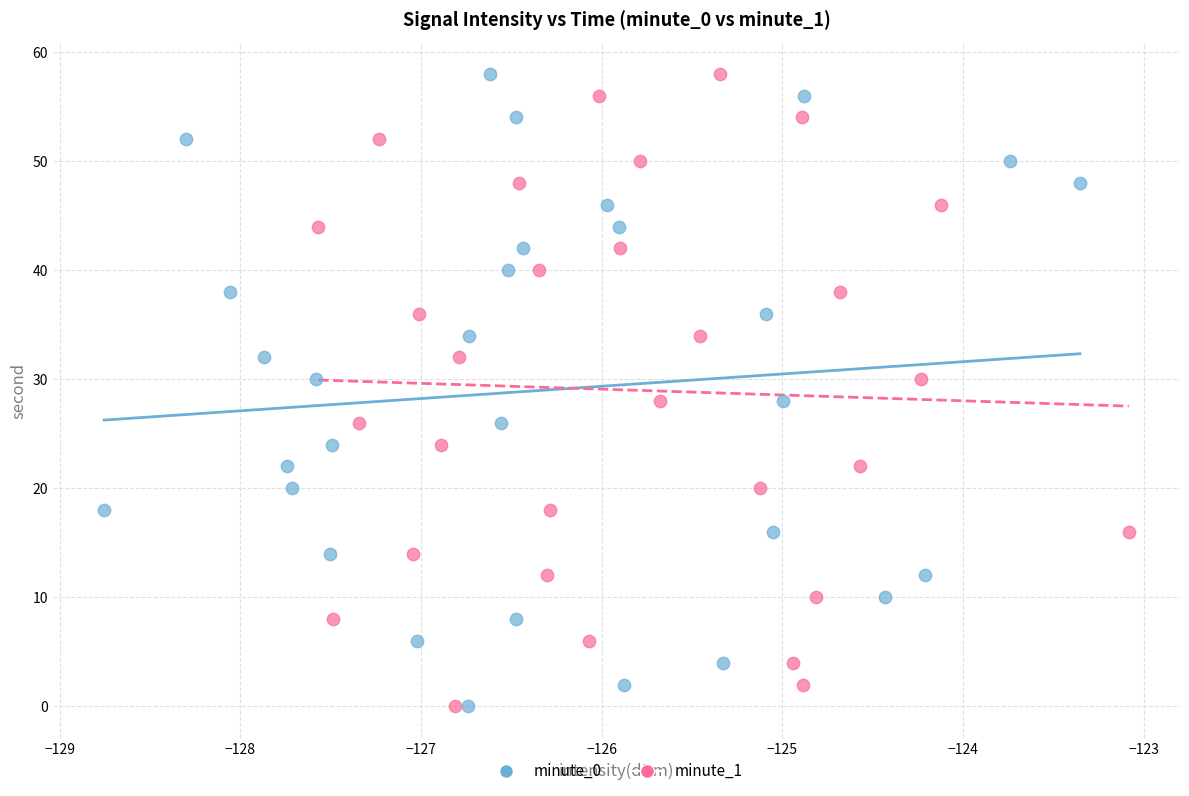

What are all the series names shown in the legend?

minute_0, minute_1